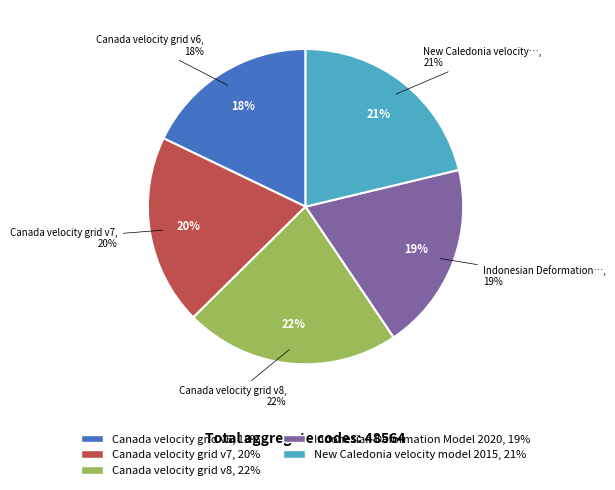

Do Indonesian Deformation Model 2020 and New Caledonia velocity model 2015 together represent more than half of the pie?

No